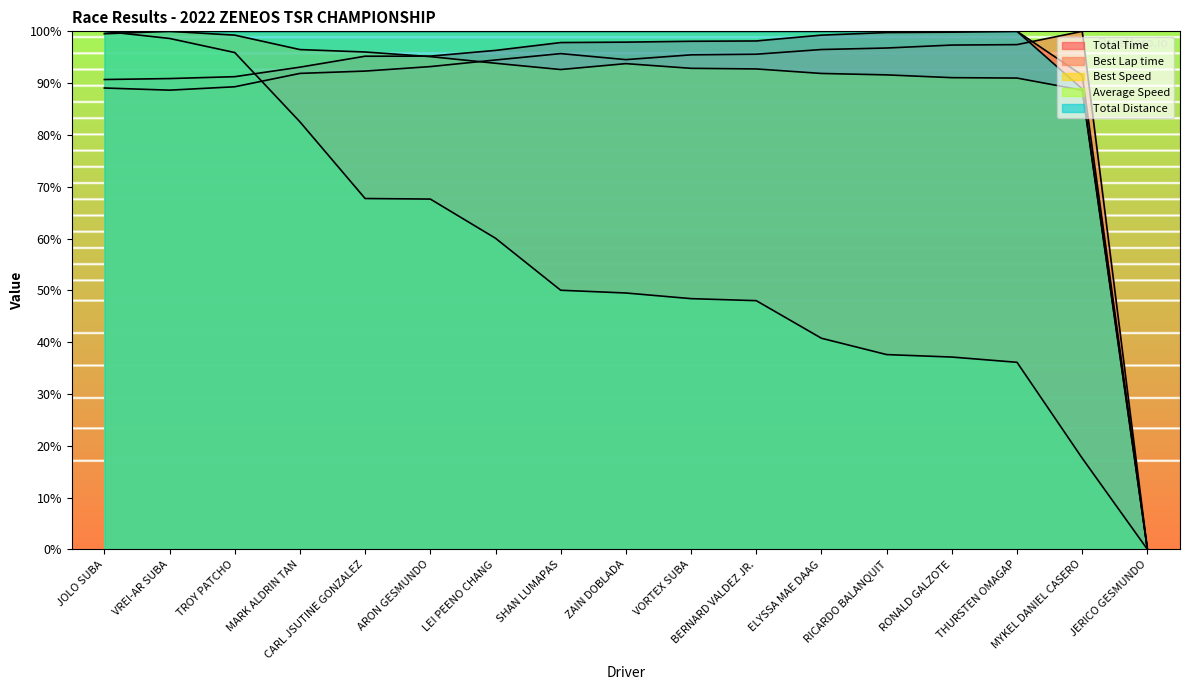

How many values in the Average Speed series exceed 49?

9